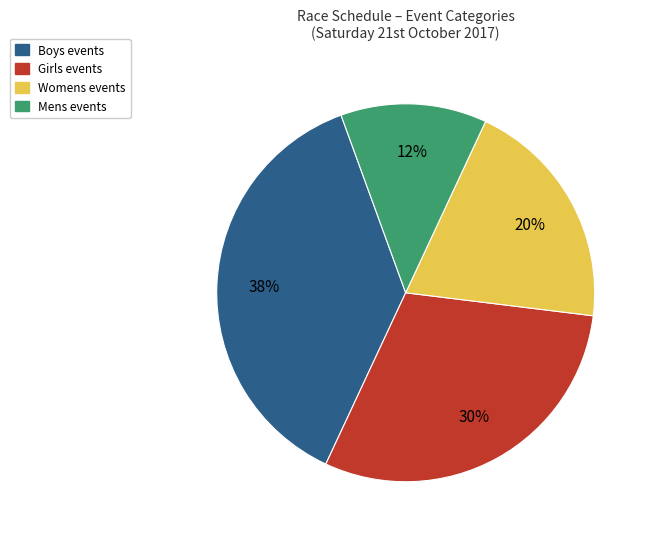

Which has a higher value, Mens events or Boys events?

Boys events